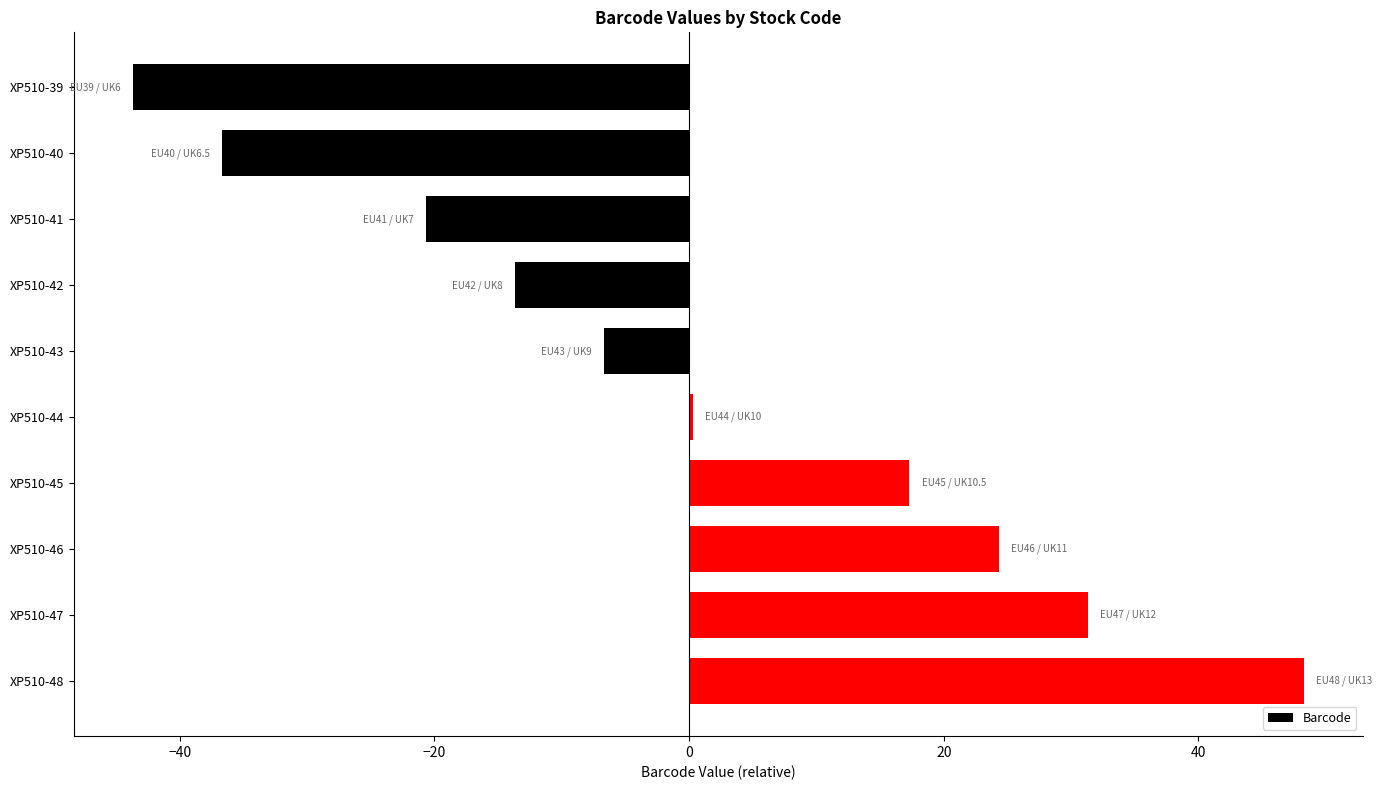

Which has a higher value, XP510-39 or XP510-48?

XP510-48